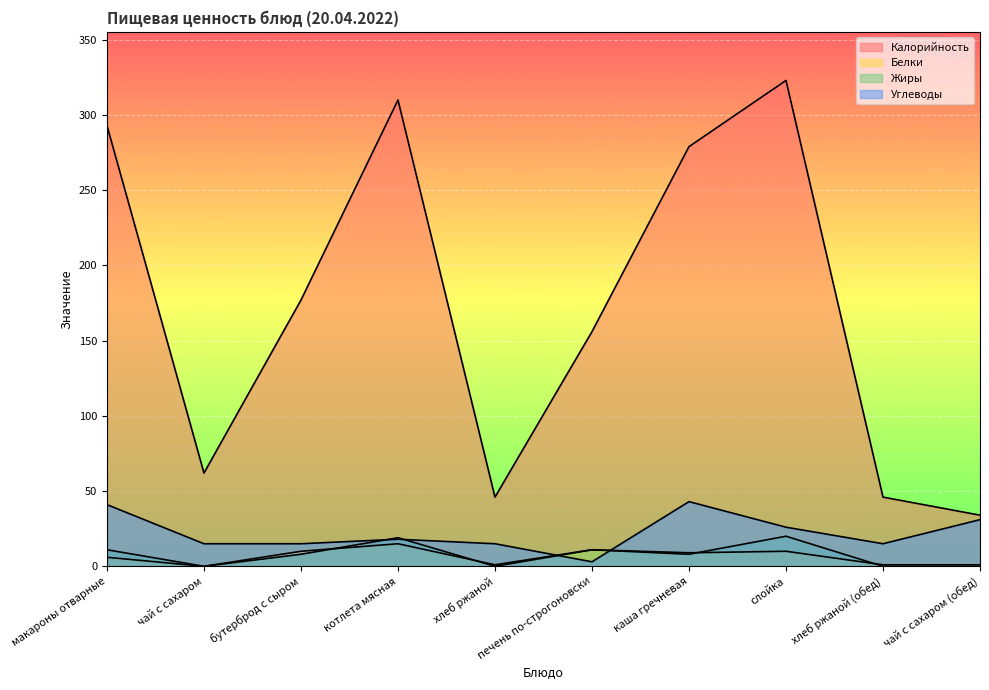

In Белки, how many points are higher than both neighbors (excluding endpoints)?

3